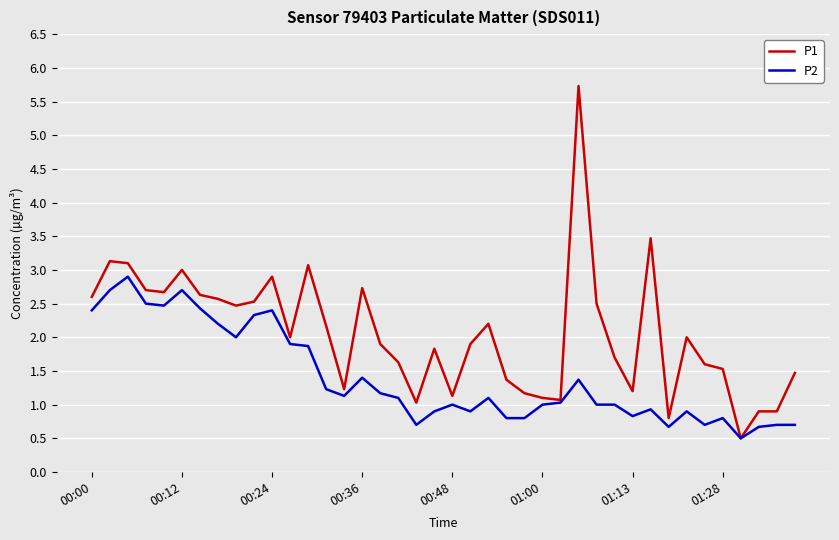

True or false: P2 has more than 0 interior local peaks.

True